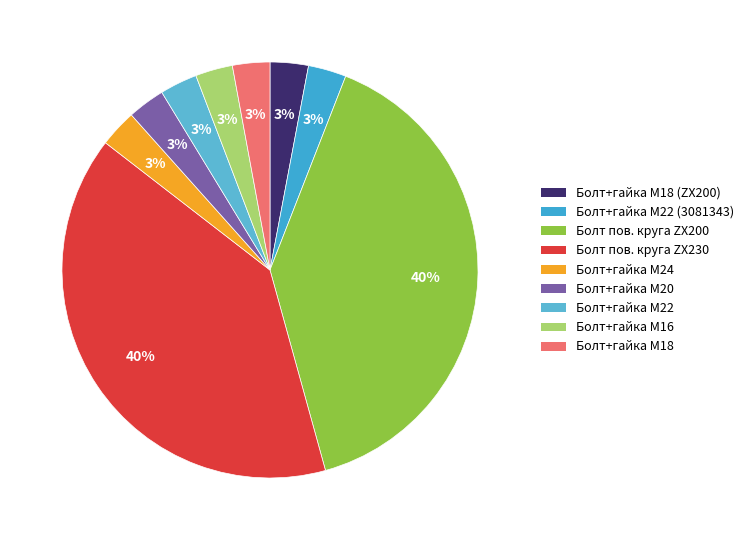

How many segments does this pie chart have?

9